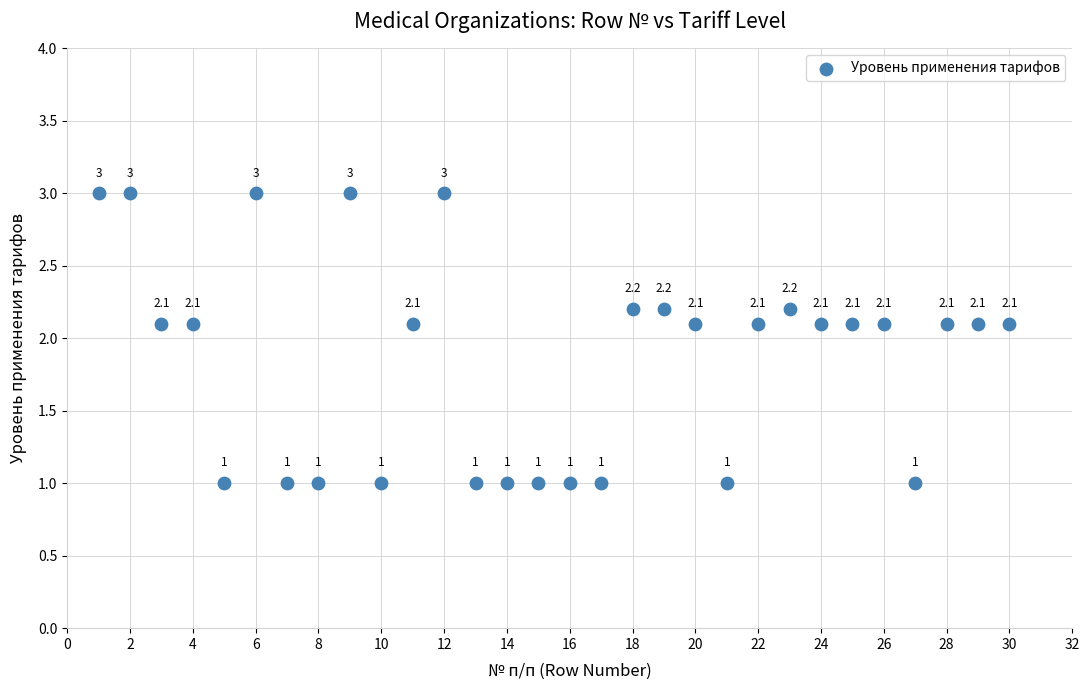

What is the range of X values (max minus min)?

29.0